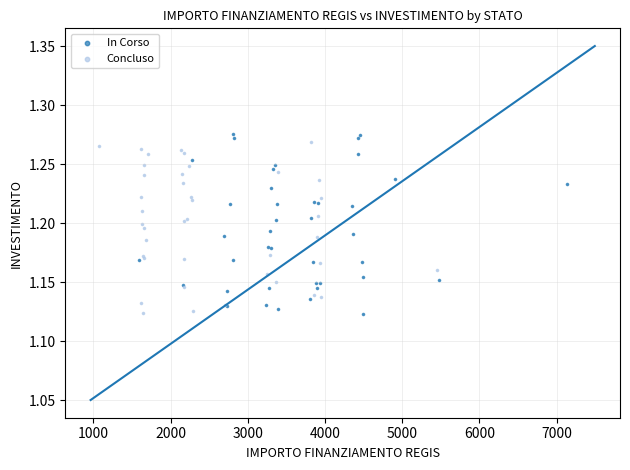

Which series has the largest Y range (max minus min)?

In Corso